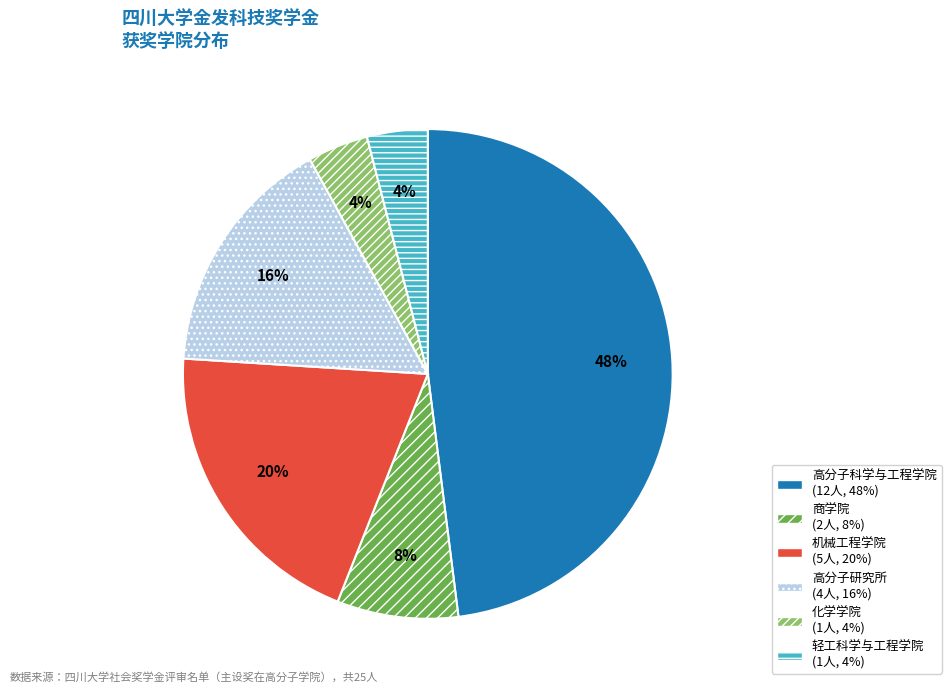

To the nearest percent, what is the difference between the 机械工程学院 and 轻工科学与工程学院 slice percentages?

16%